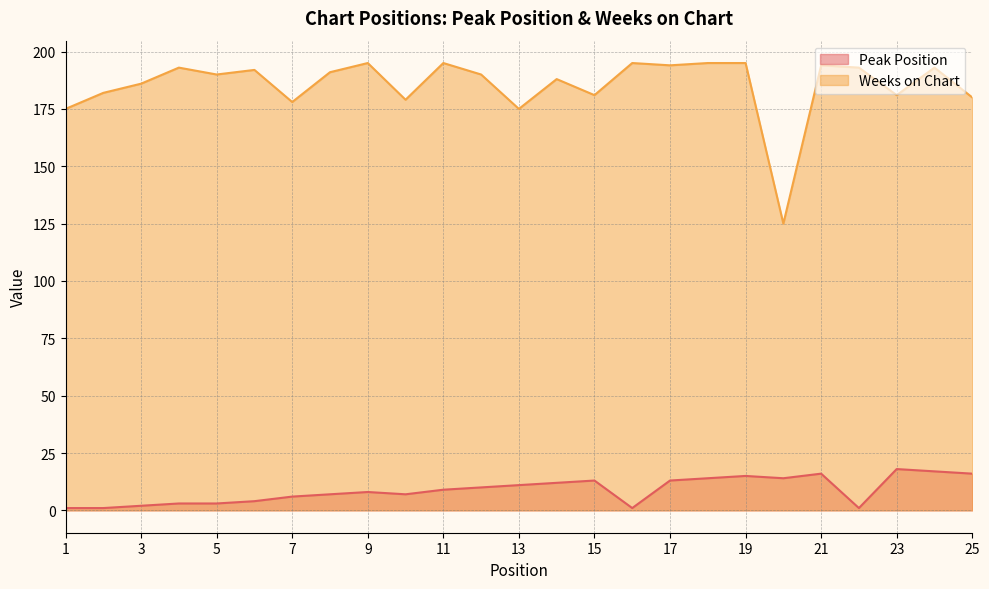

Which series has the largest total across all categories?

Weeks on Chart